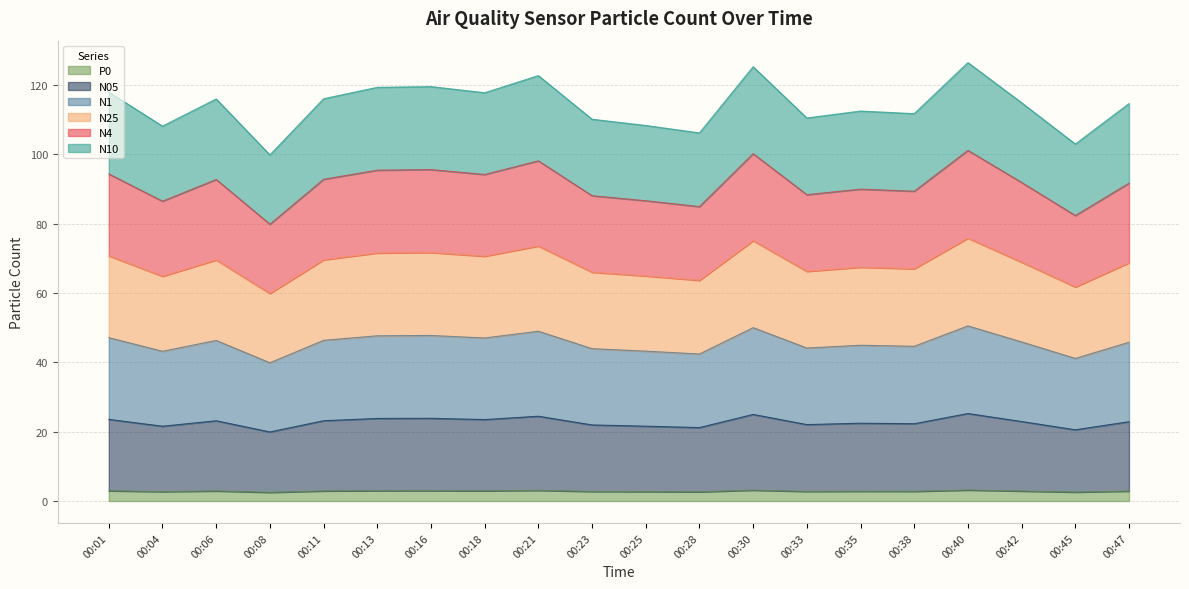

Which series changed the most between 00:38 and 00:47?

N4